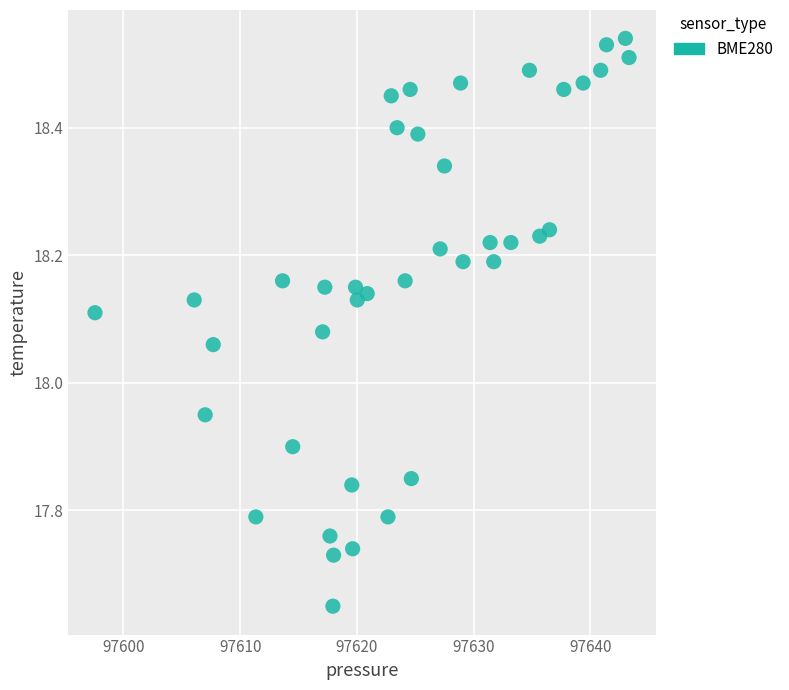

What is the range of Y values (max minus min)?

0.9